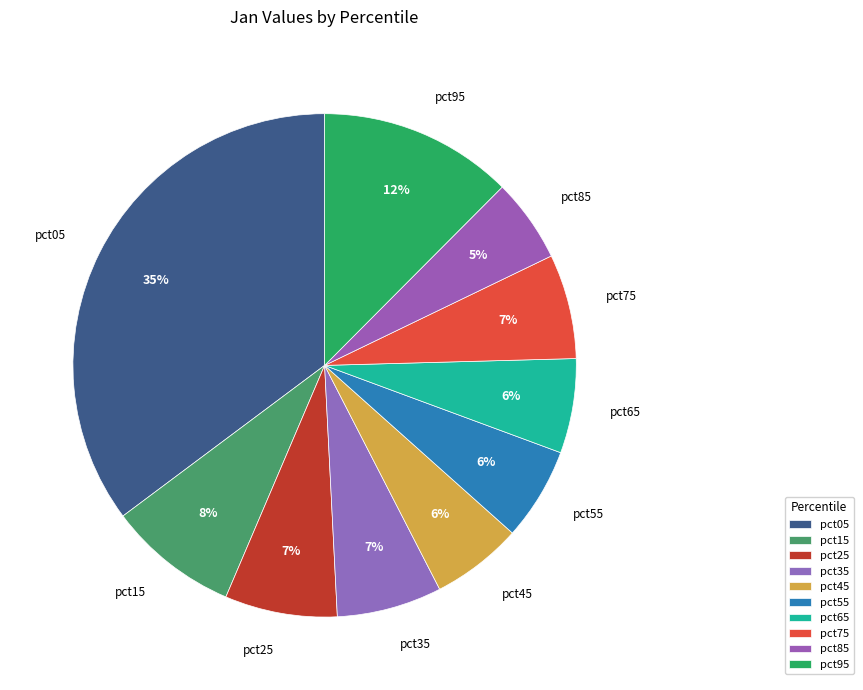

To the nearest percent, what is the difference between the largest and smallest slice percentages?

30%